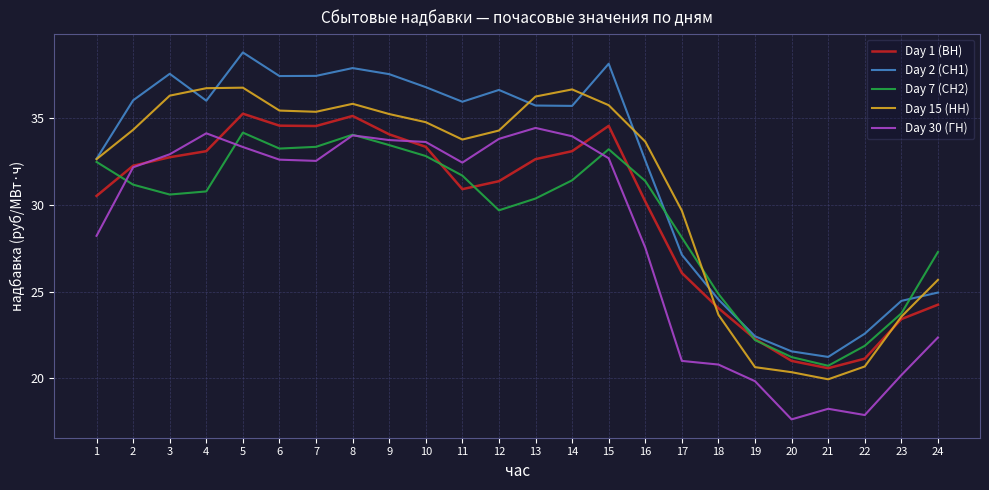

In Day 2 (СН1), how many points are higher than both neighbors (excluding endpoints)?

5